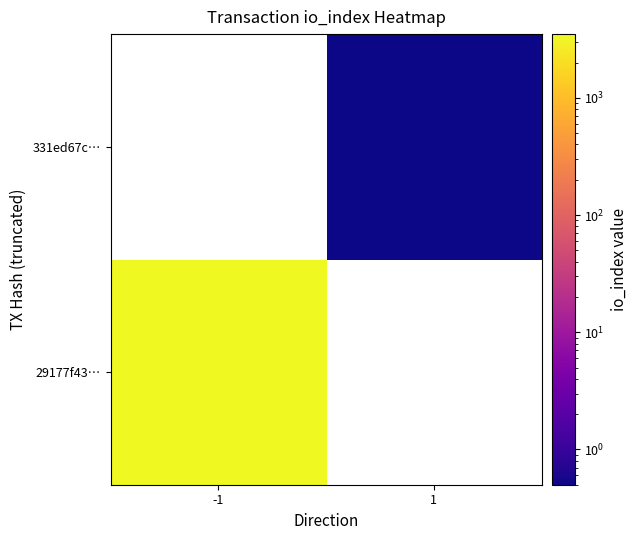

Rank the series at -1 from highest to lowest value.

29177f43…, 331ed67c…